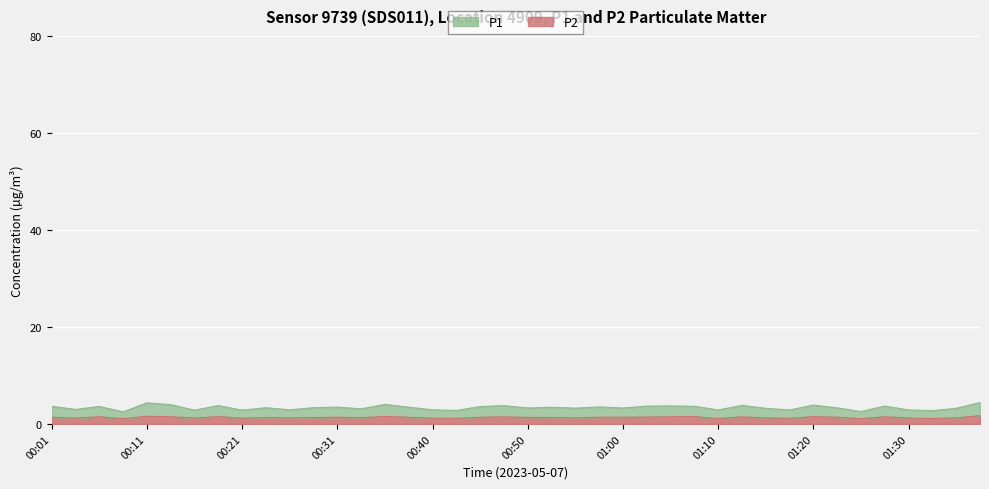

What position from the left is 00:16?

7